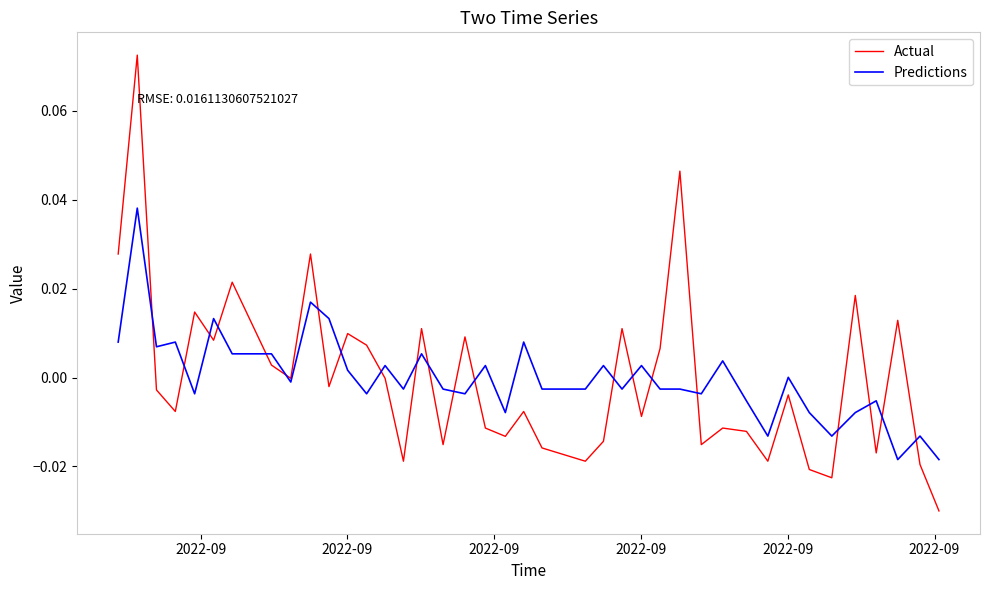

True or false: Predictions has more than 0 interior local peaks.

True